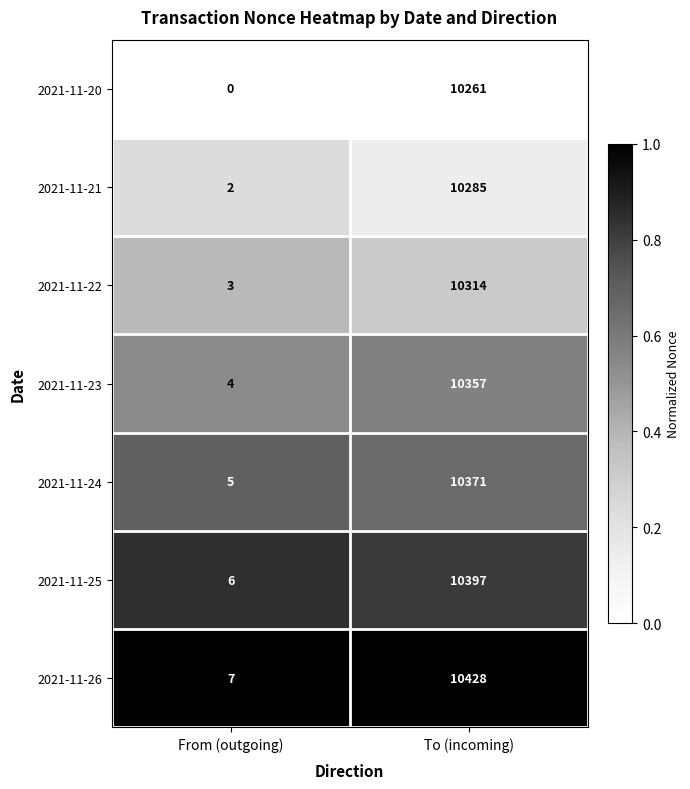

Count the number of data series in this chart.

7